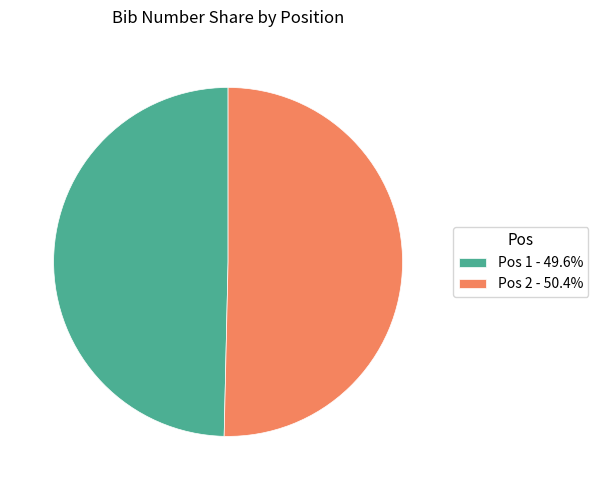

Do Pos 1 - 49.6% and Pos 2 - 50.4% together represent more than half of the pie?

Yes